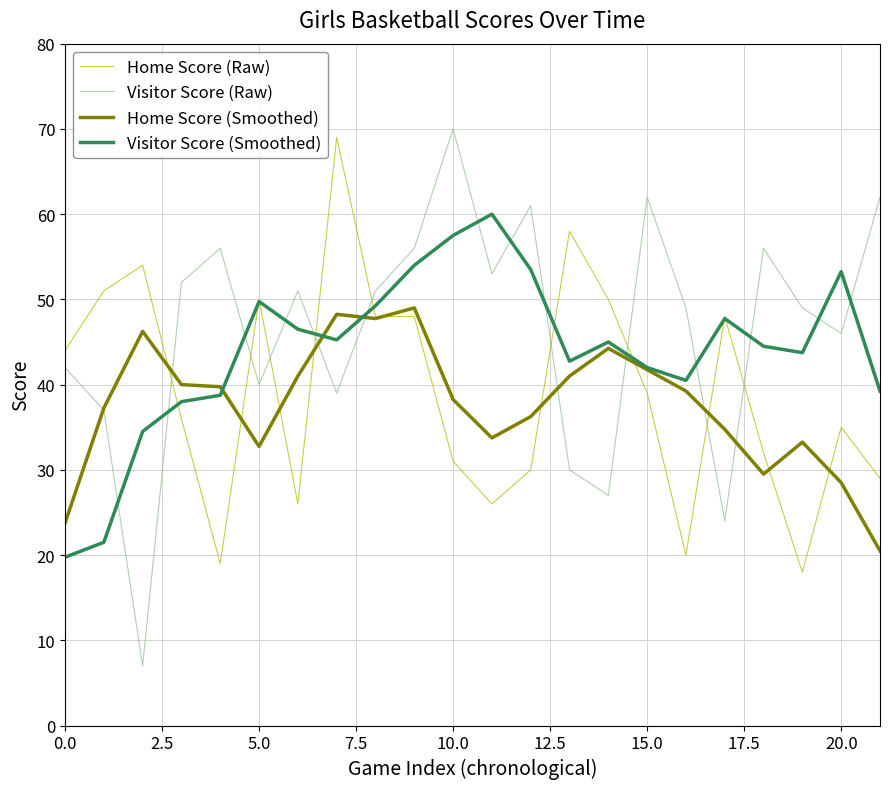

Which series has the widest spread of values?

Visitor Score (Raw)